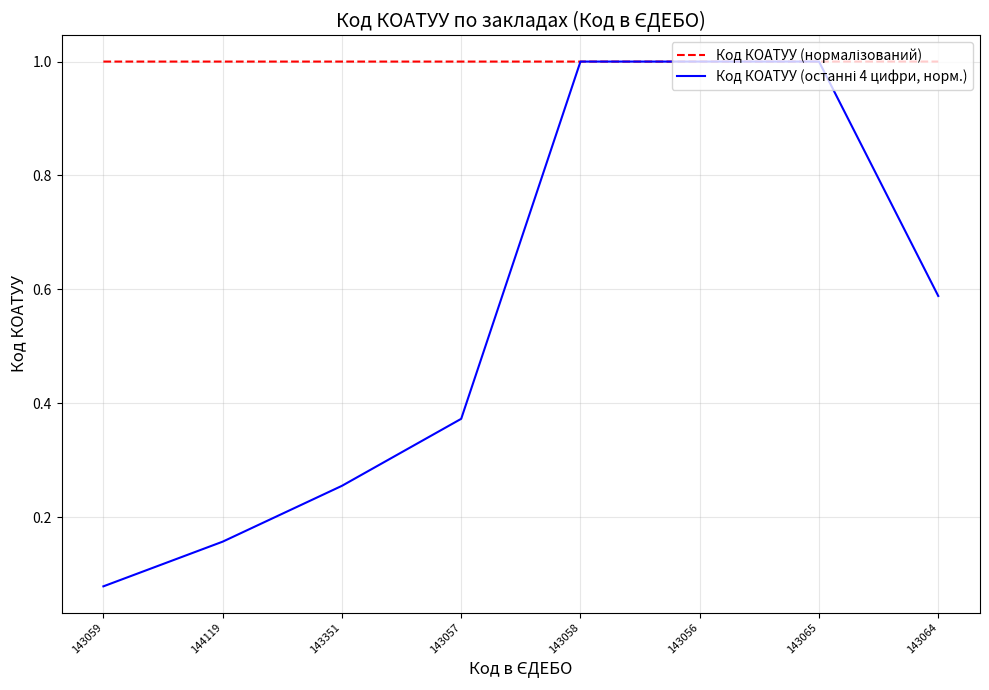

How many series are shown in this chart?

2